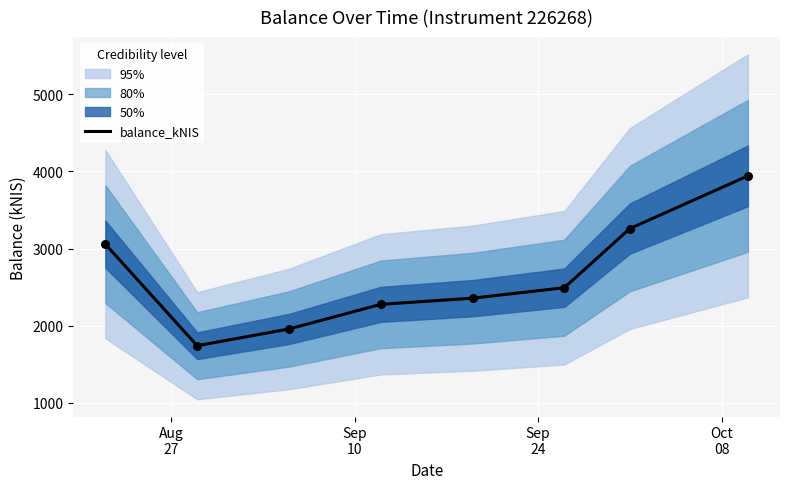

What is the maximum value for balance_kNIS?

3943.4